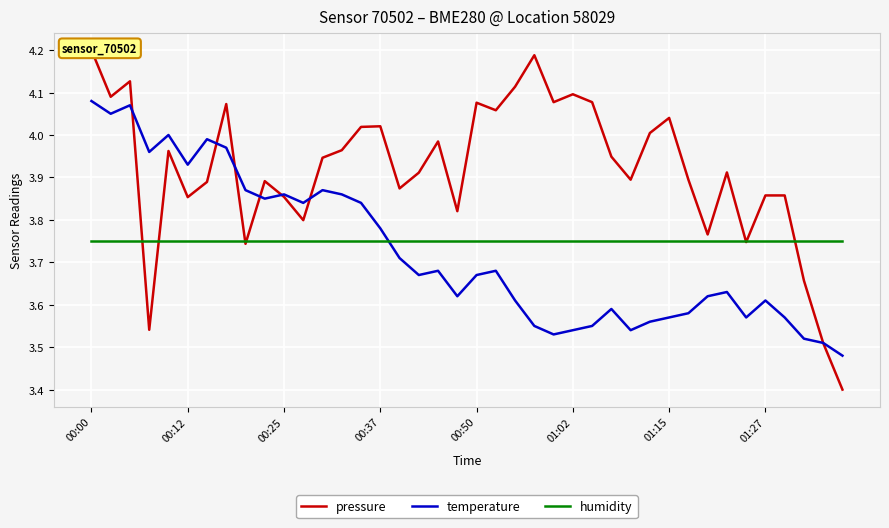

True or false: temperature has more than 2 interior local peaks.

True